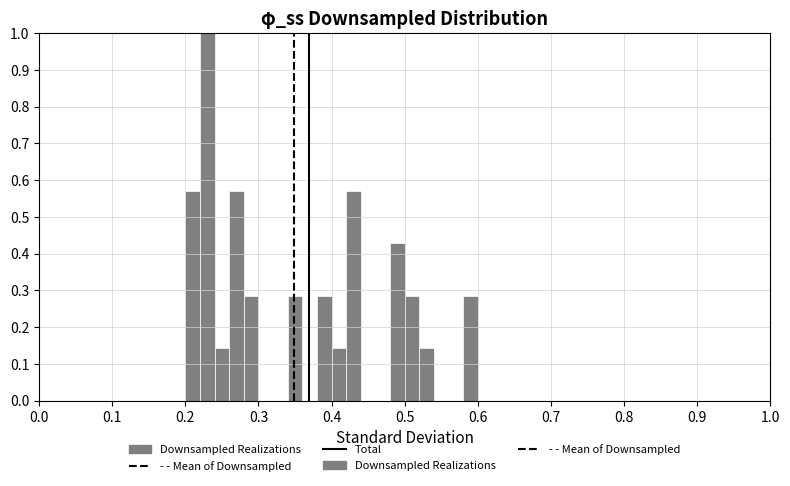

Read against the x-axis, roughly where is the centre of the tallest bar?

0.23